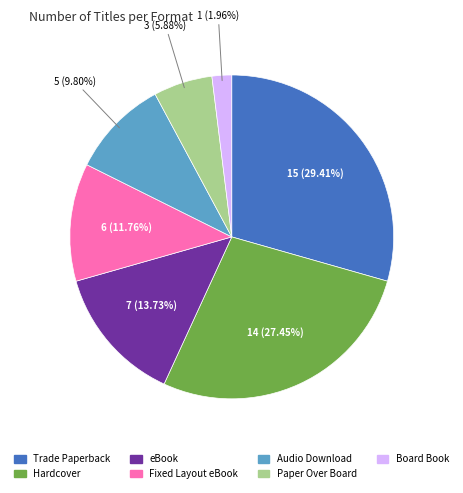

Between eBook and Audio Download, which is larger?

eBook